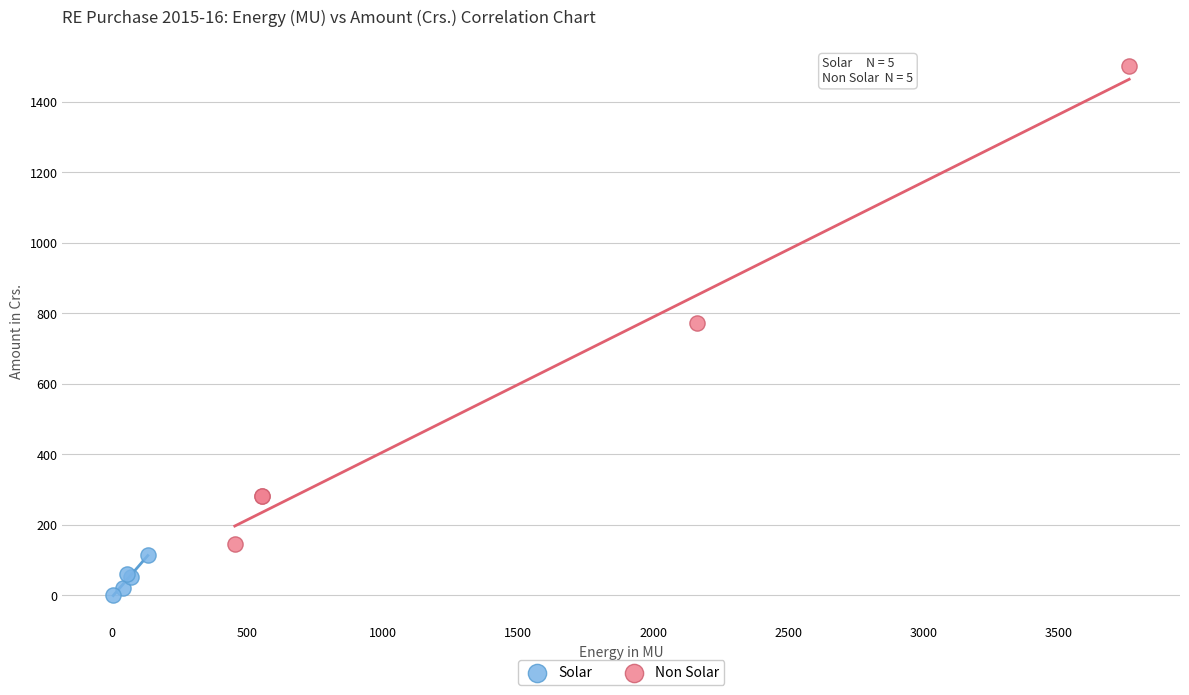

What are all the series names shown in the legend?

Solar, Non Solar